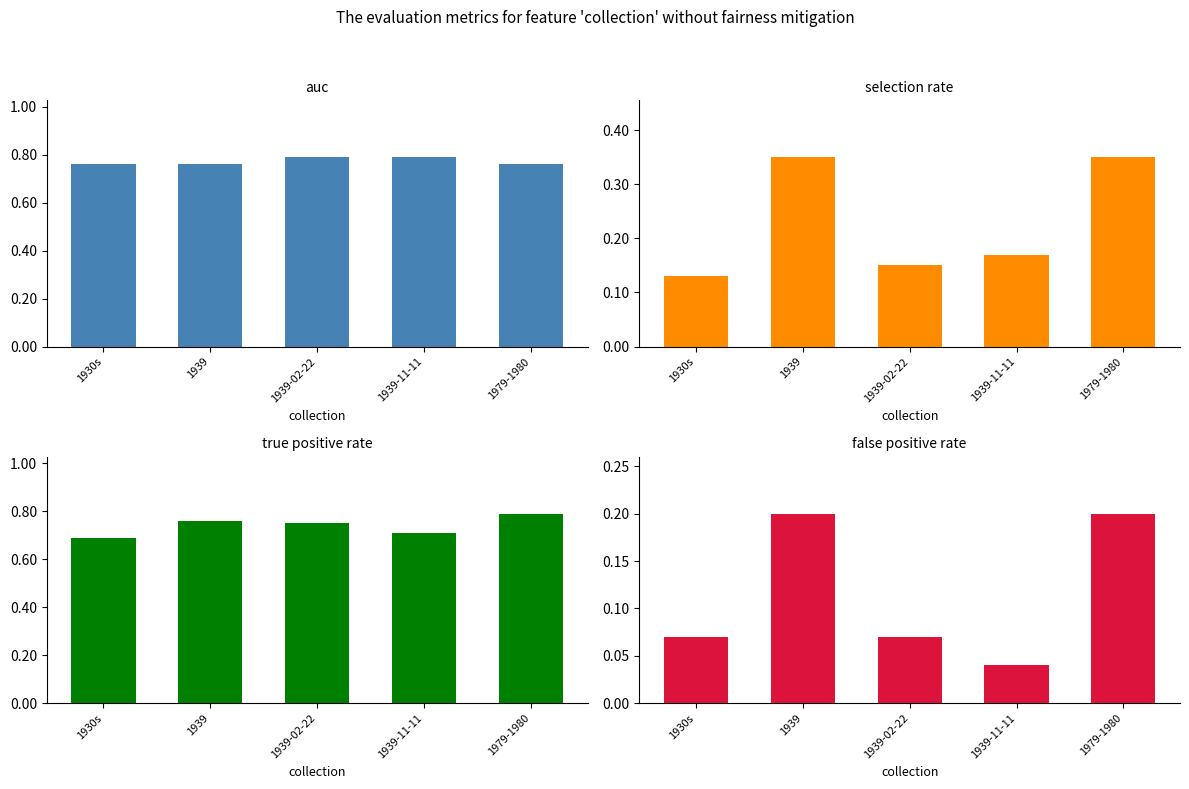

How many groups of bars are there?

5